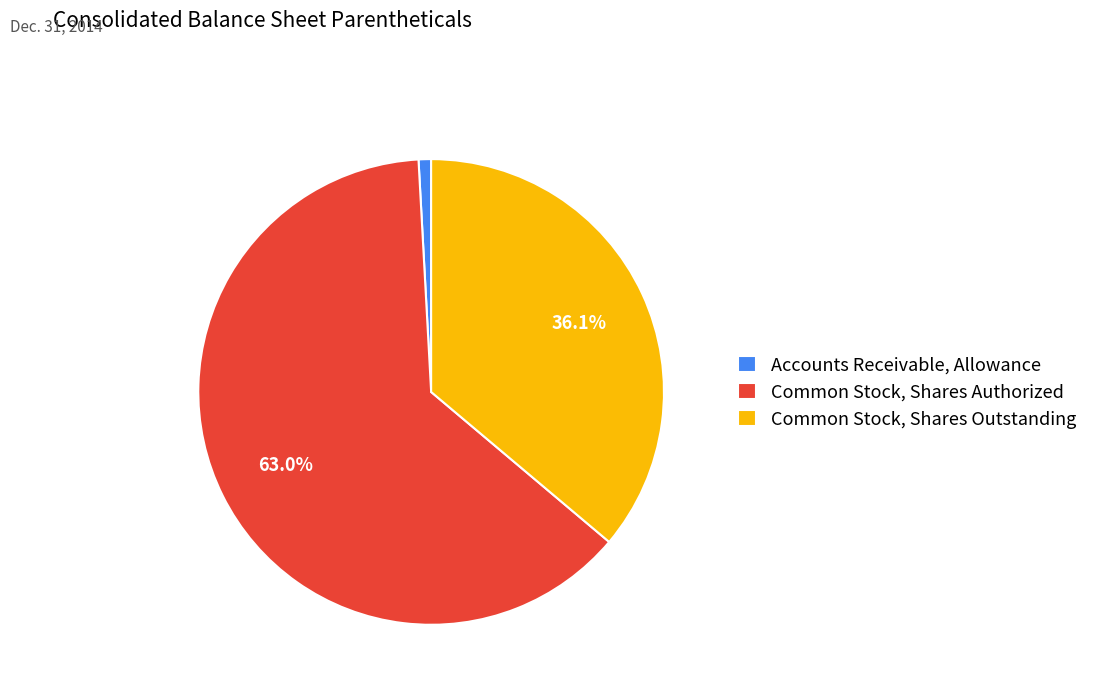

To the nearest percent, what portion does Accounts Receivable, Allowance represent?

1%